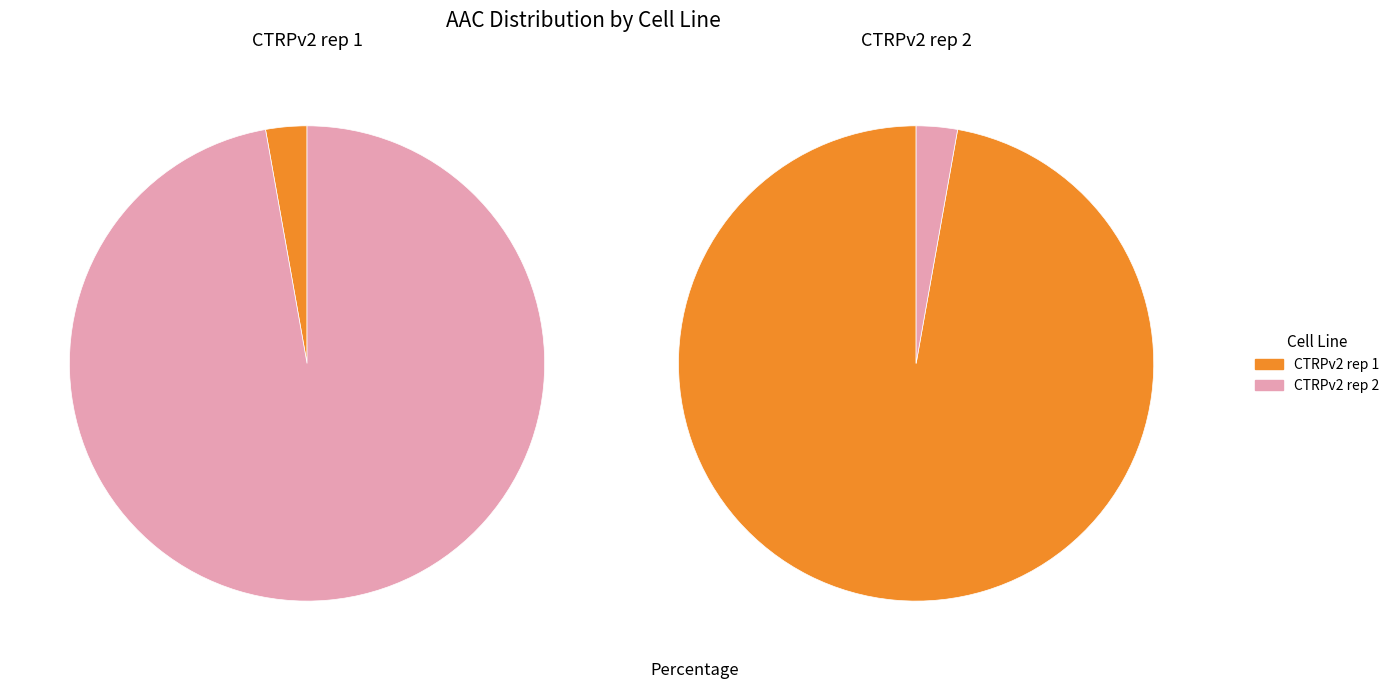

Count the number of slices in the pie.

2